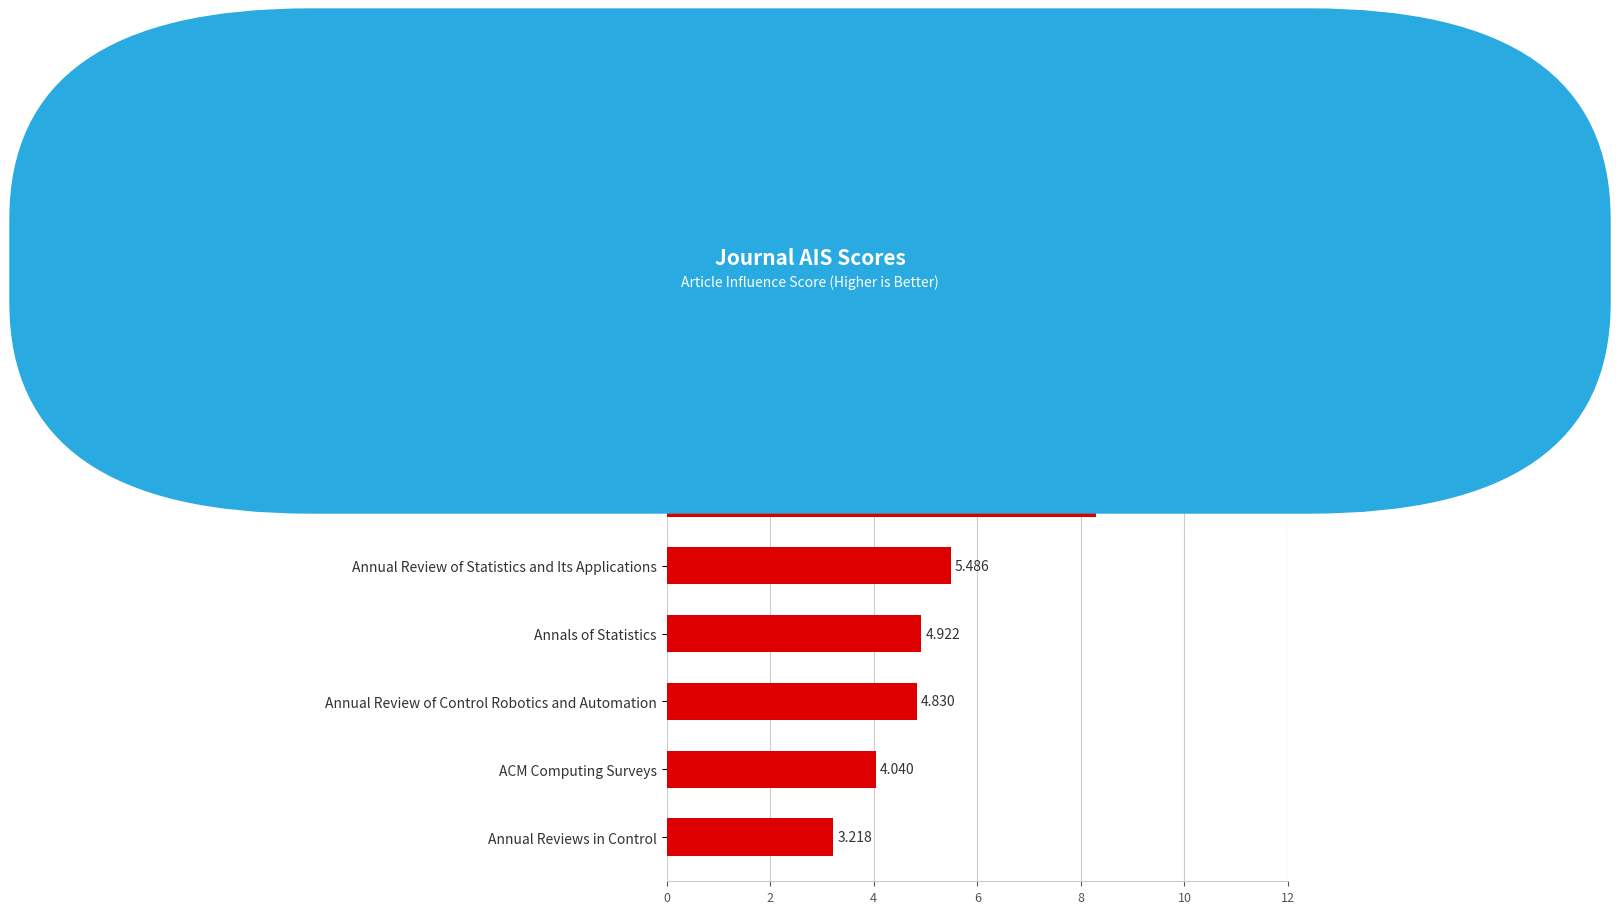

Between Annals of Mathematics and Acta Numerica, which is larger?

Acta Numerica